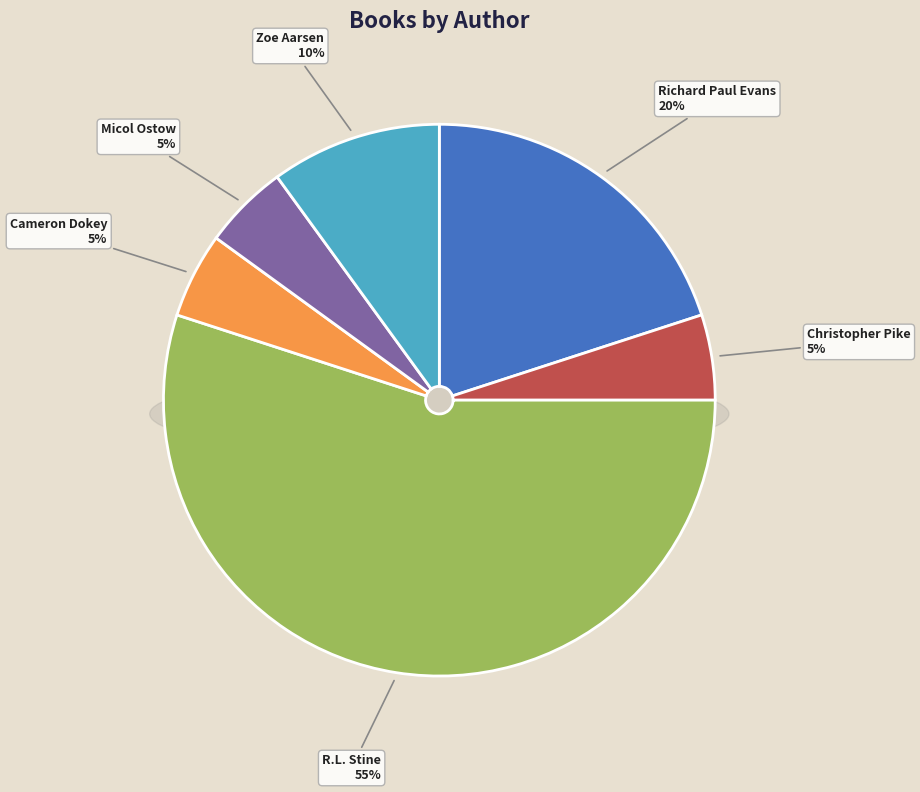

Is Micol Ostow (20653611) the majority of the pie?

No